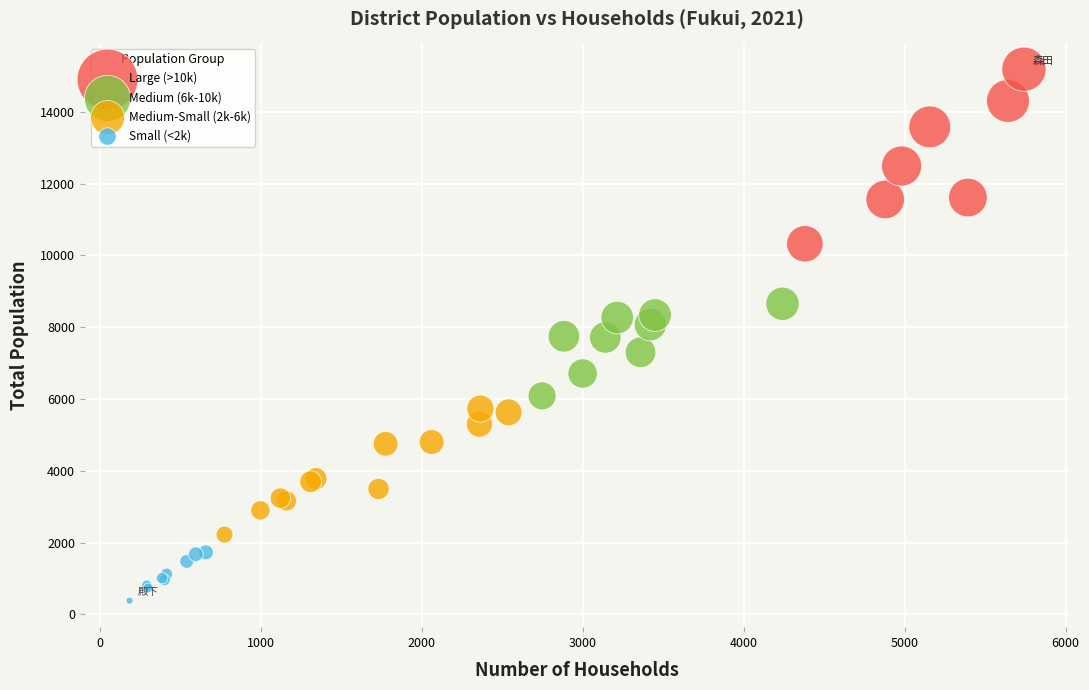

Which series contains the highest Y value?

Large (>10k)